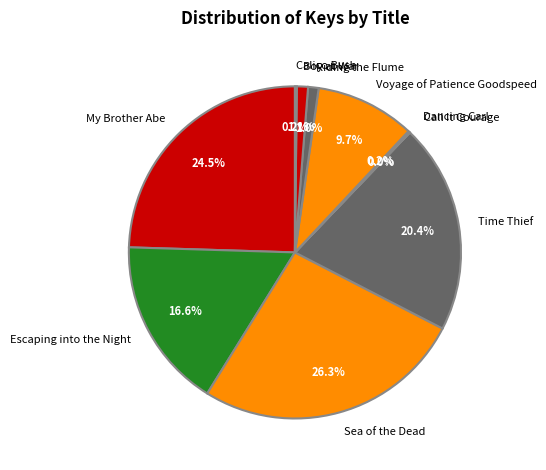

The My Brother Abe slice represents 39% of the pie. True or false?

False